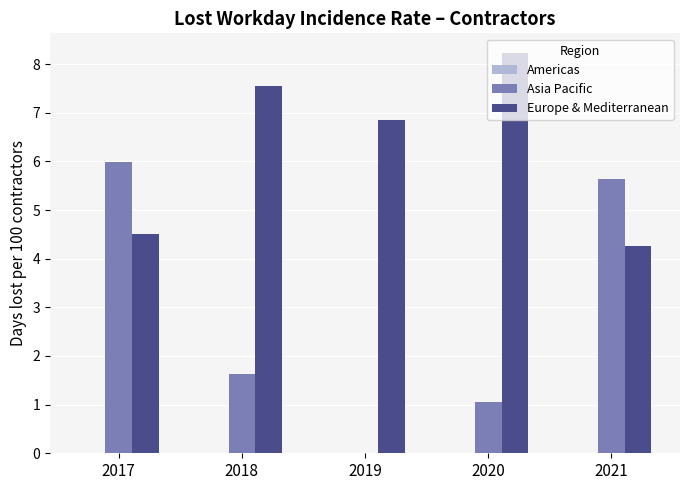

At which category is the sum across all series the highest?

2017